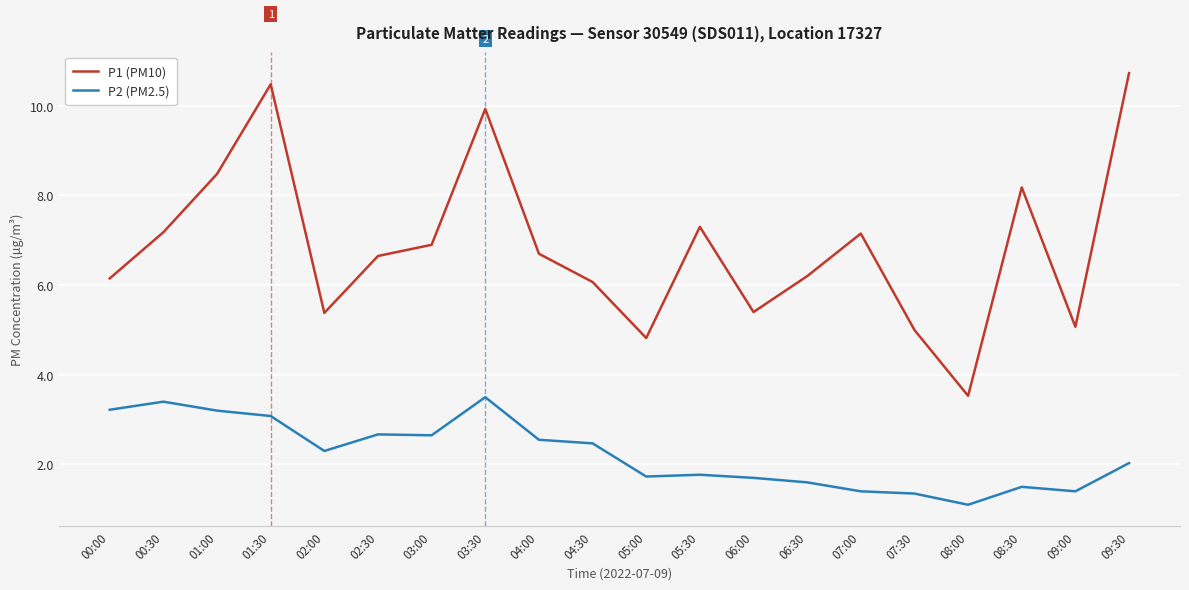

The value of P1 (PM10) at 04:30 is 3.7. True or false?

False